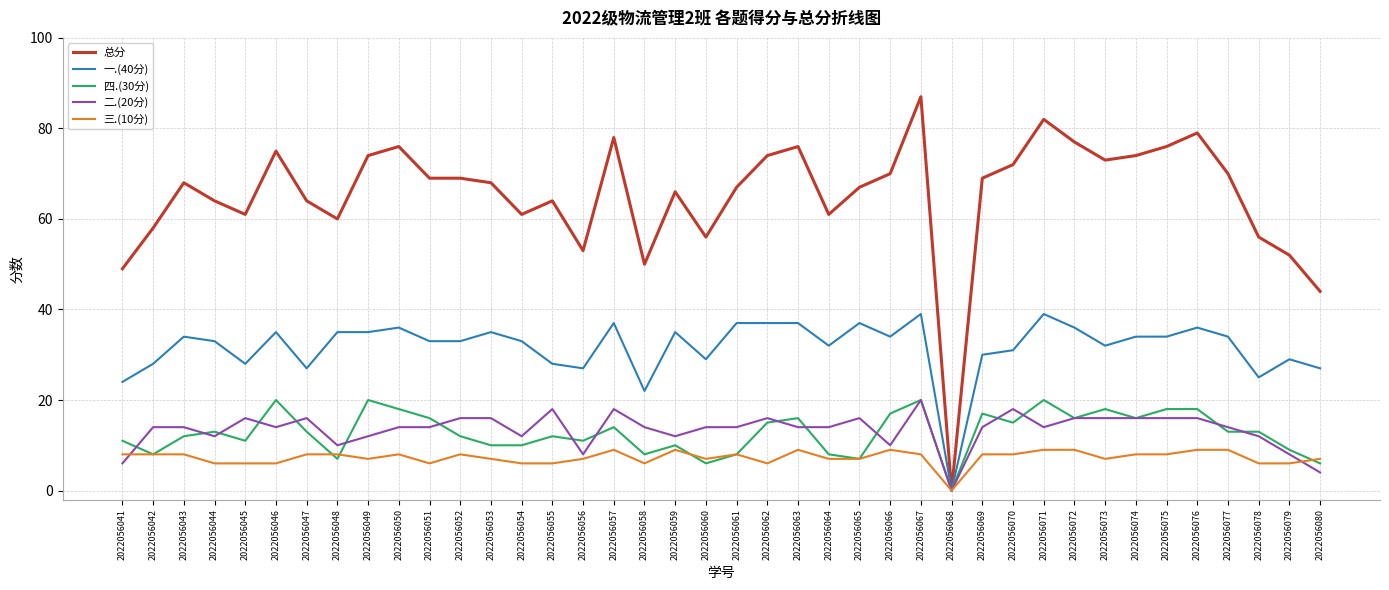

Which label corresponds to the largest value in the chart?

2022056067